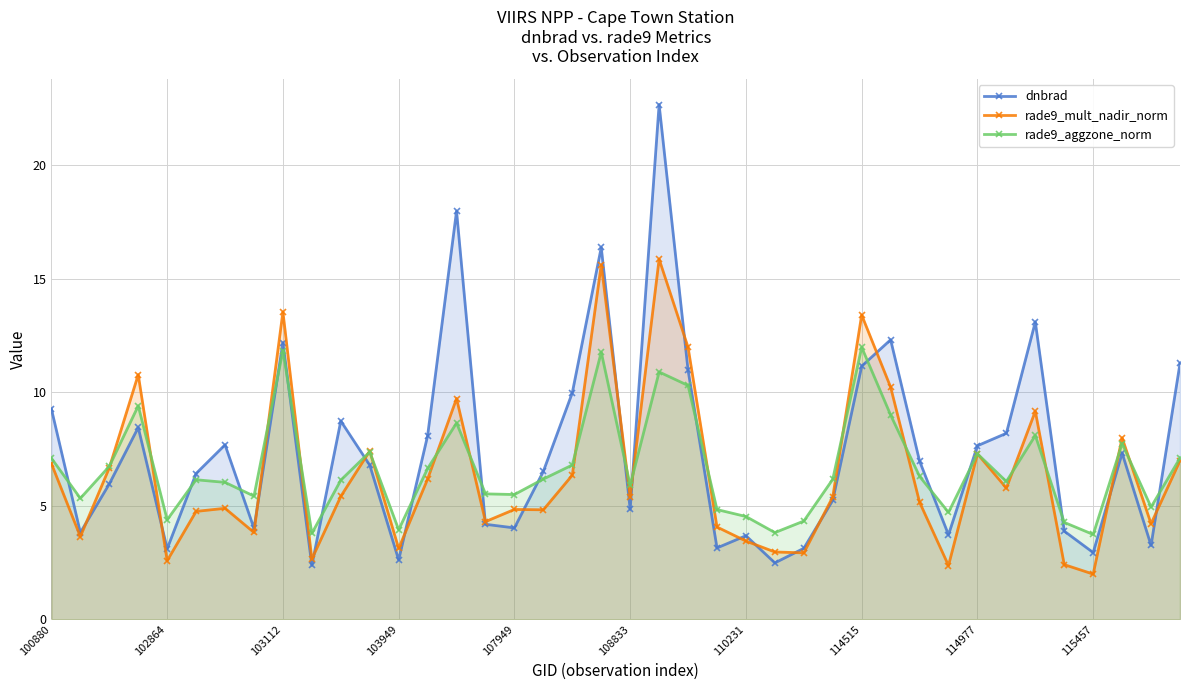

Which series ends up on top after the final intersection of dnbrad and rade9_aggzone_norm?

dnbrad